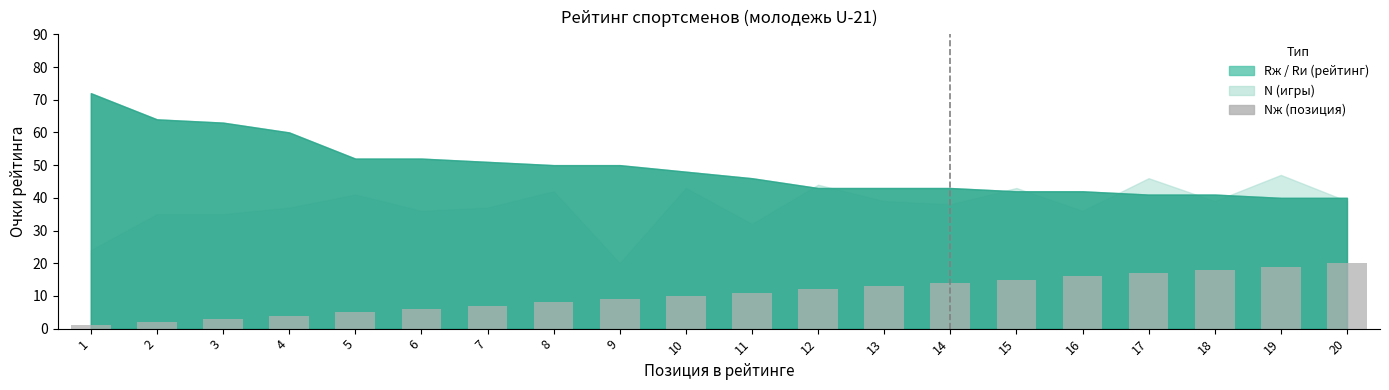

What is the value of the 13th bar from the left?

13